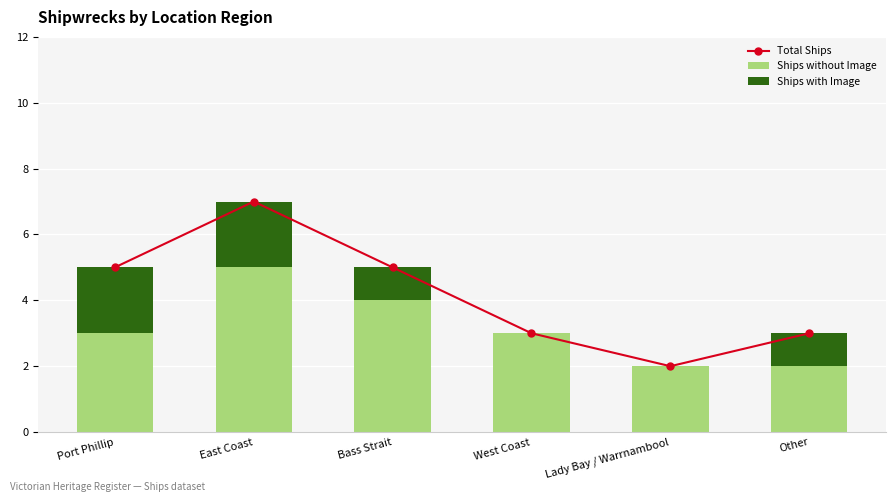

What is the difference between the highest and lowest values at Lady Bay / Warrnambool?

2